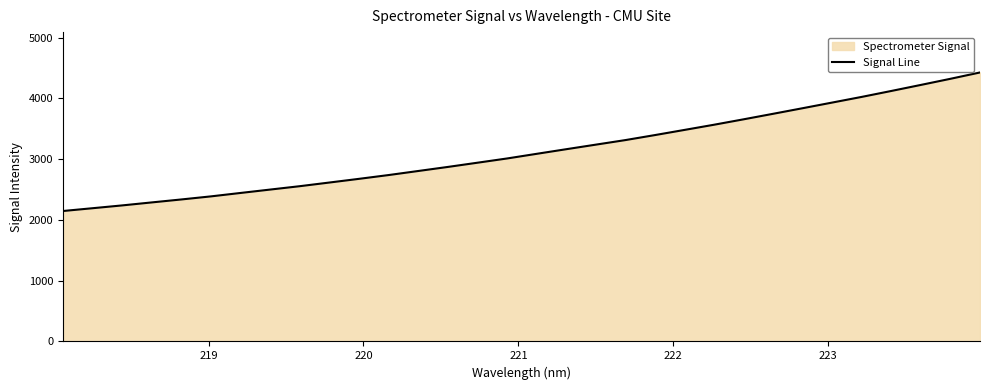

True or false: there are more than 2 points higher than both neighbors.

False